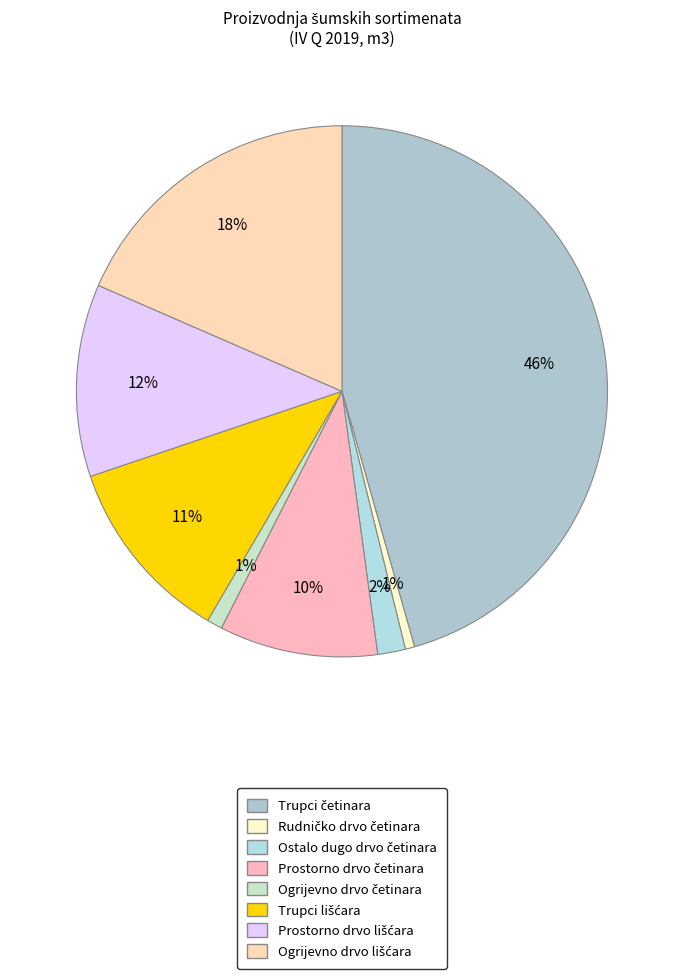

Approximately how many times larger is the value at Trupci lišćara compared to Rudničko drvo četinara?

20.0